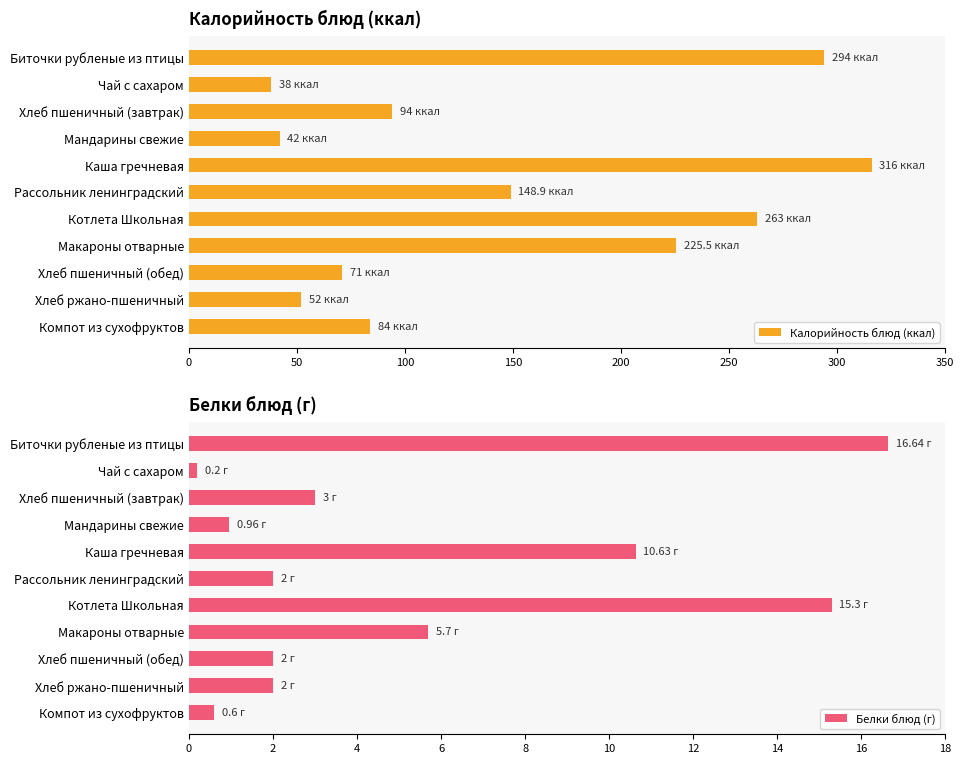

Count the number of data series in this chart.

2